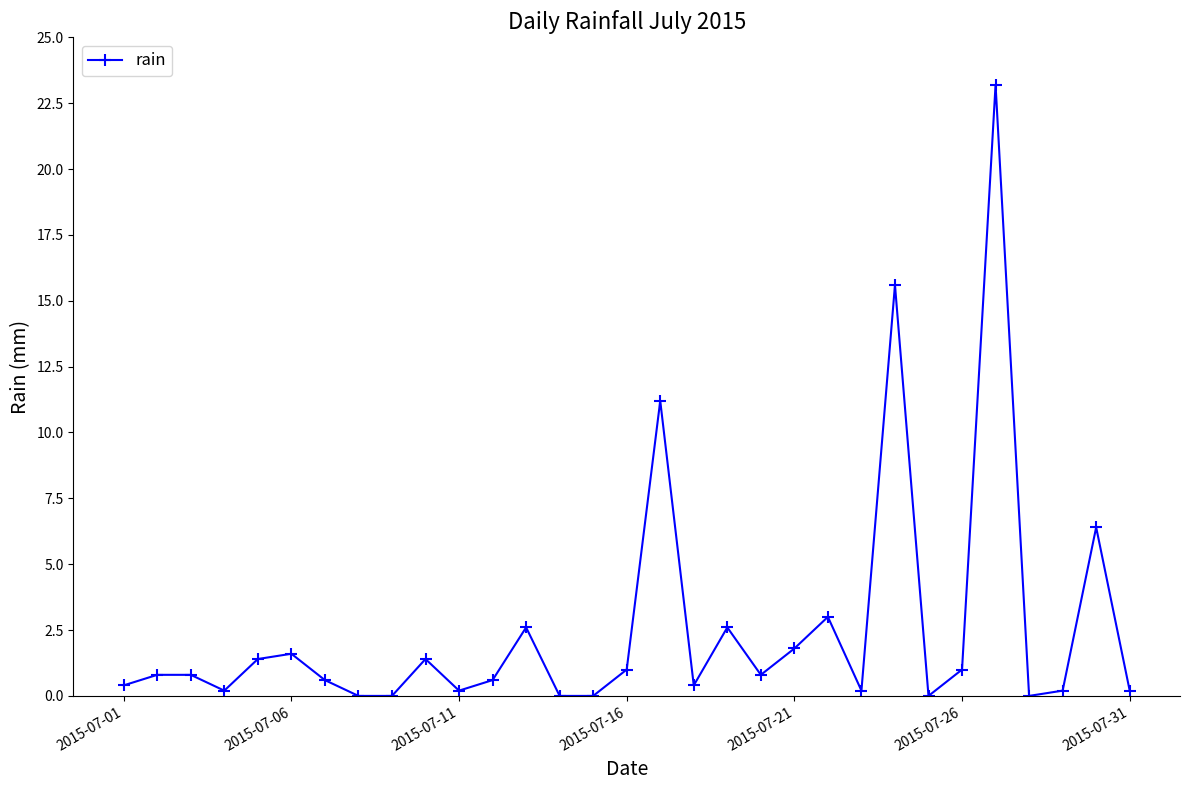

What is the value of the 26th point from the left?

1.0